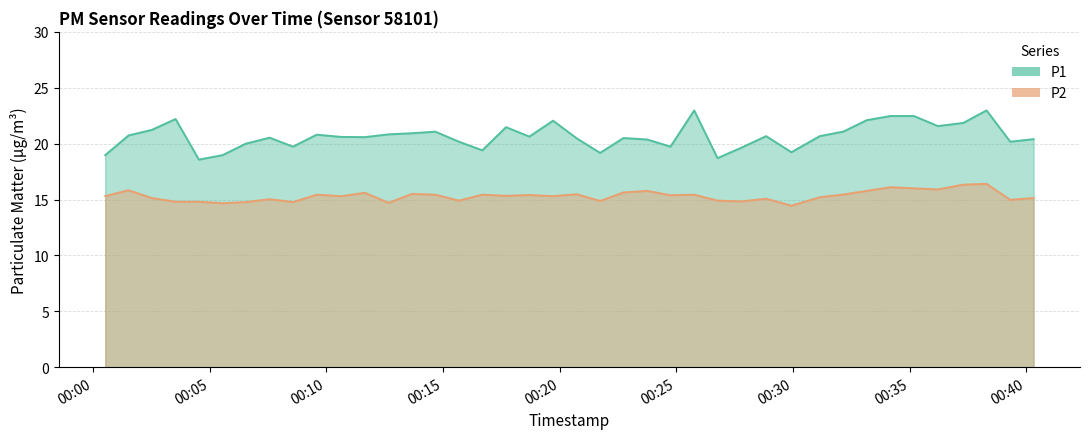

The value of P1 at 00:36 is 5.5. True or false?

False